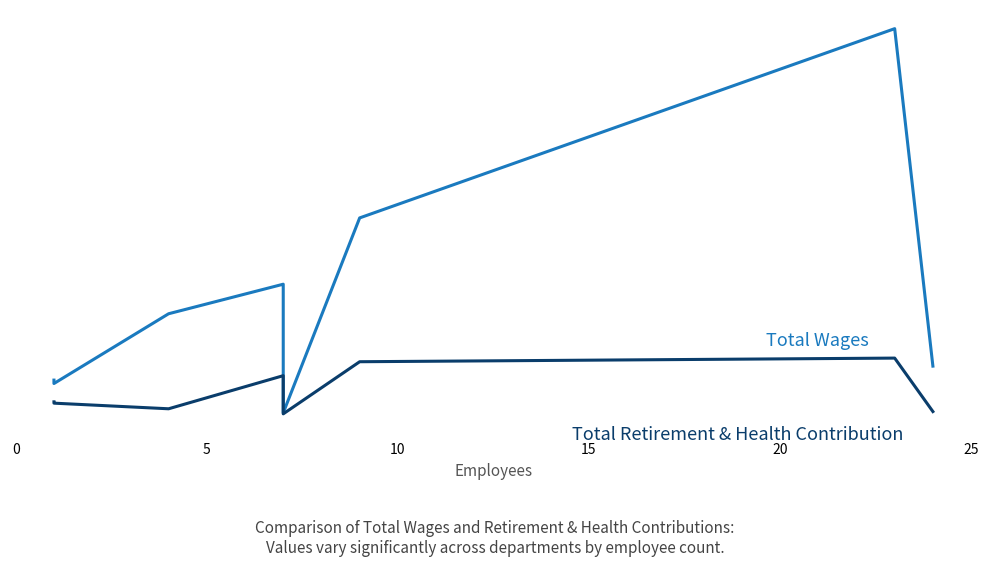

What is the sum of all Total Retirement & Health Contribution values?

445724